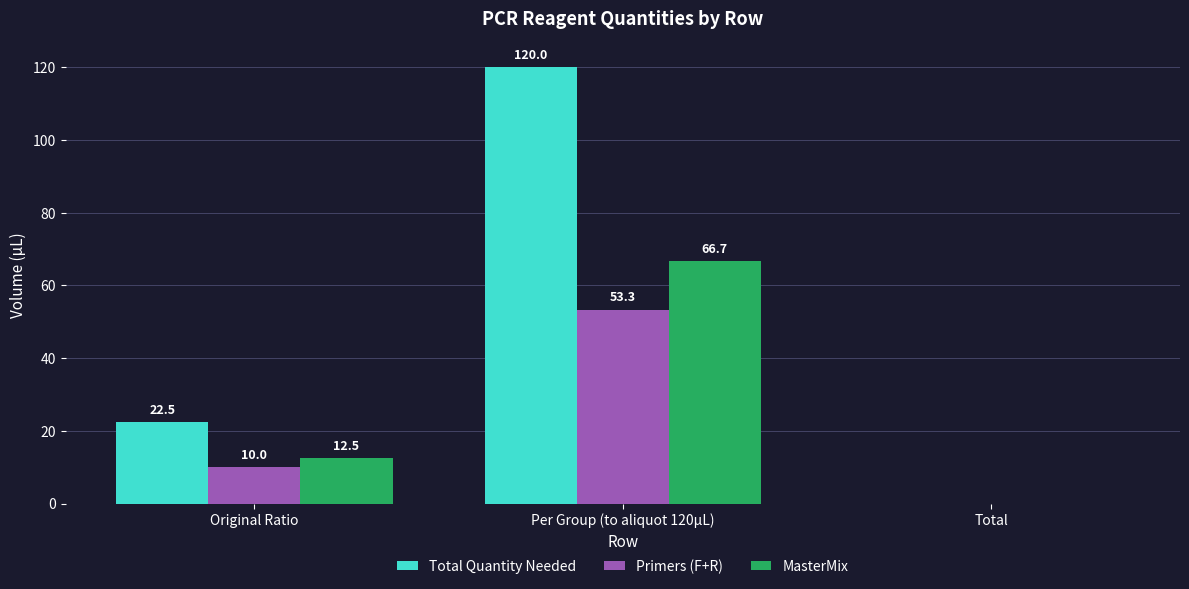

What is the sum of all Primers (F+R) values?

63.3